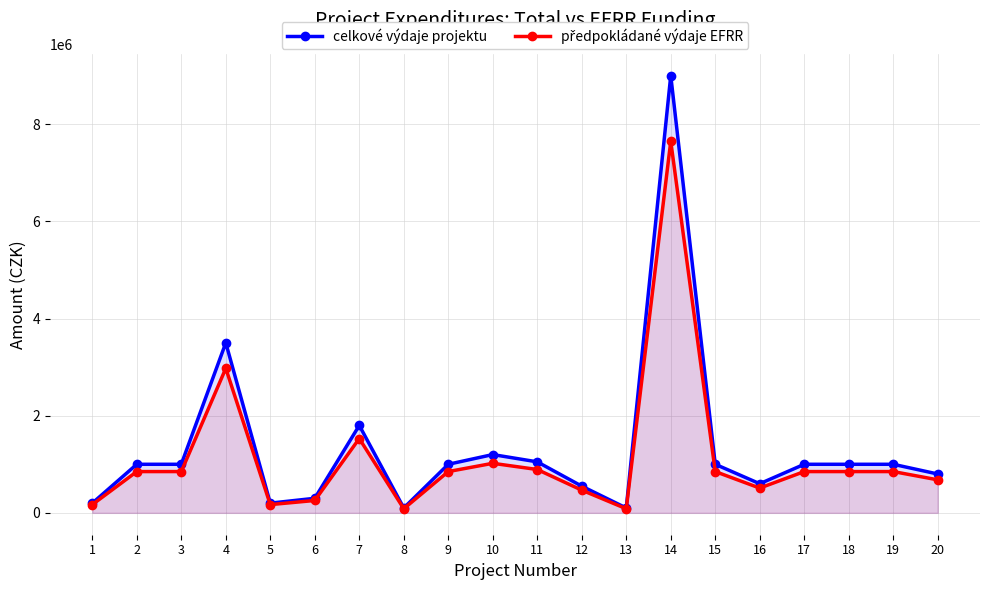

What is the maximum value for předpokládané výdaje EFRR?

7650000